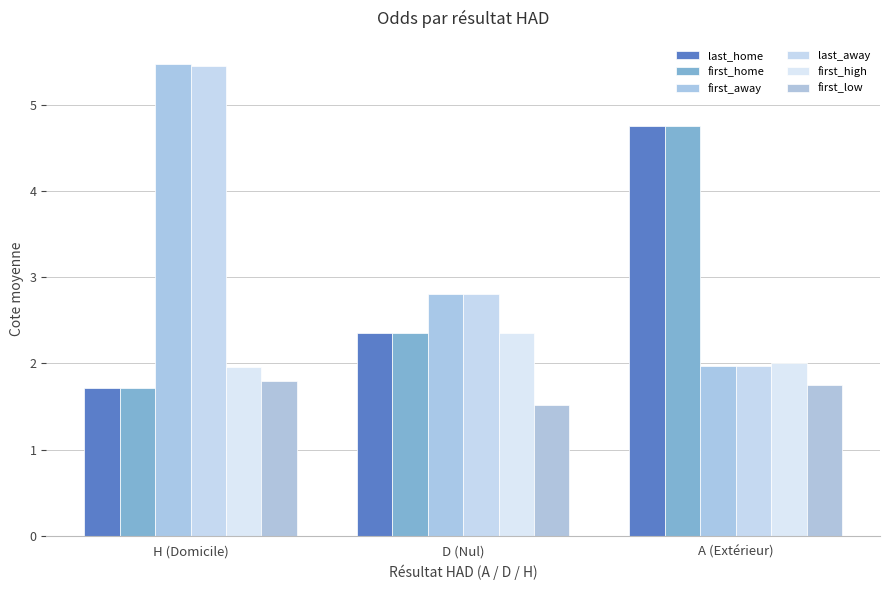

The last_away series shows 5.5 at H (Domicile). True or false?

True